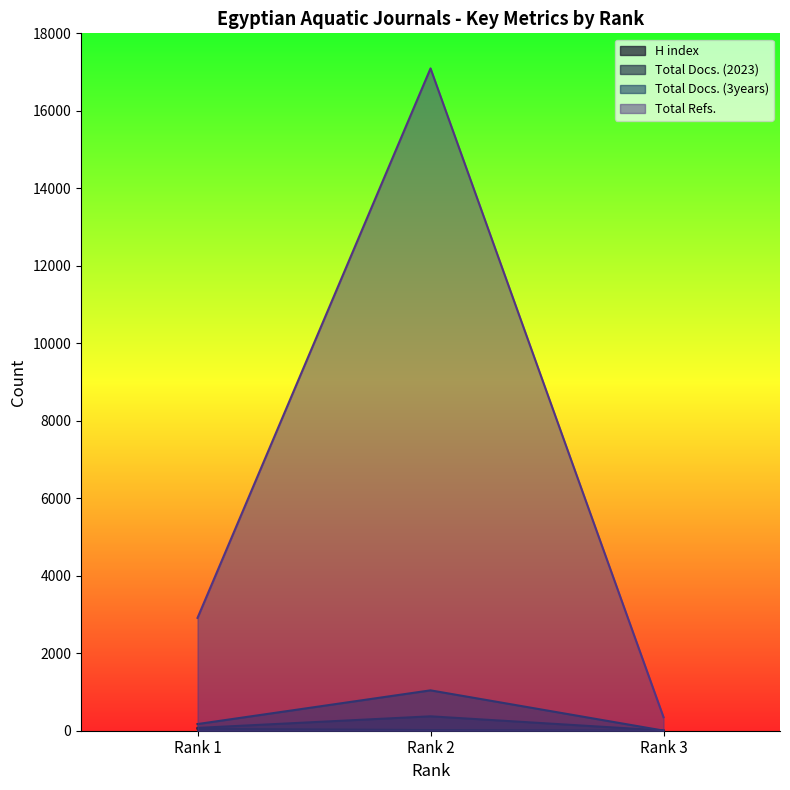

Does the chart display data point markers on the line(s)?

No